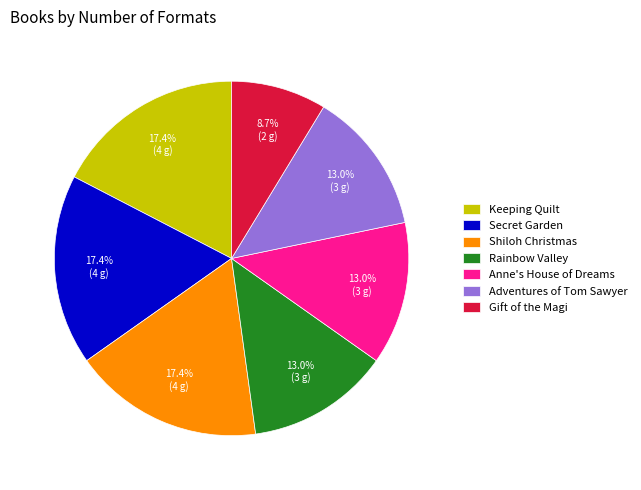

Which category has the smallest portion of the pie?

Gift of the Magi